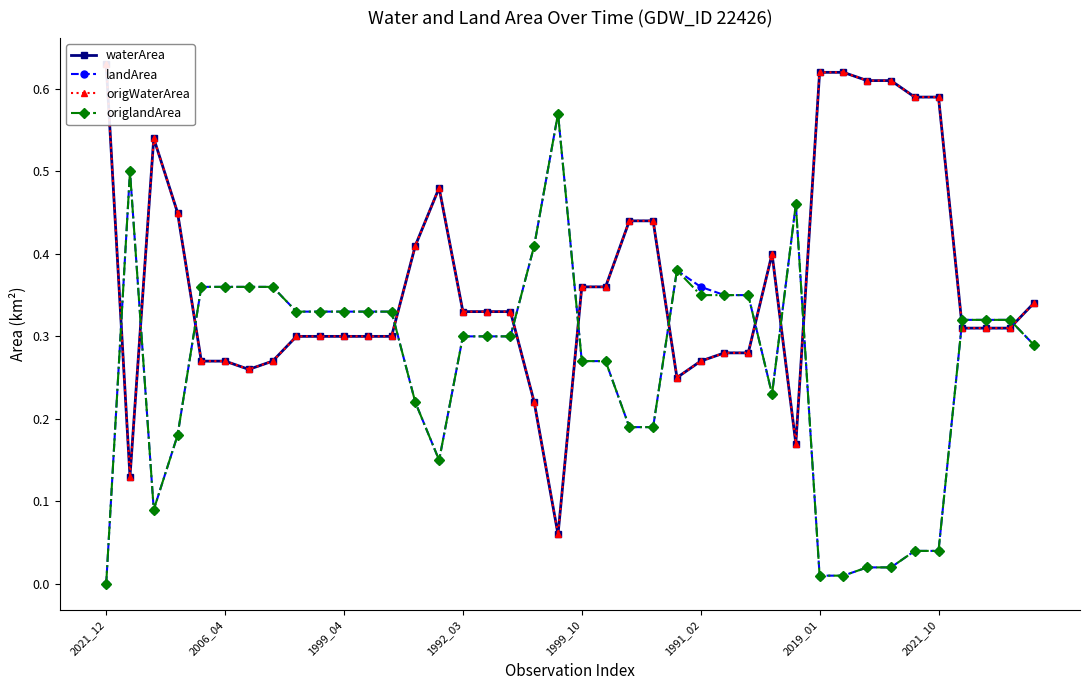

What is the average value of the waterArea series?

0.4